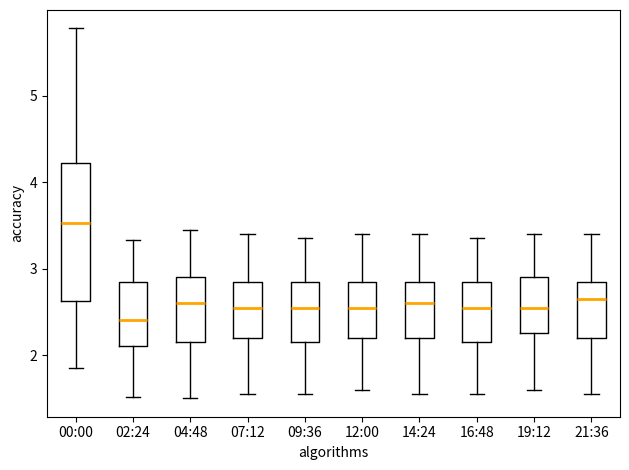

Comparing the boxes themselves (not the whiskers), which one is the tallest?

00:00